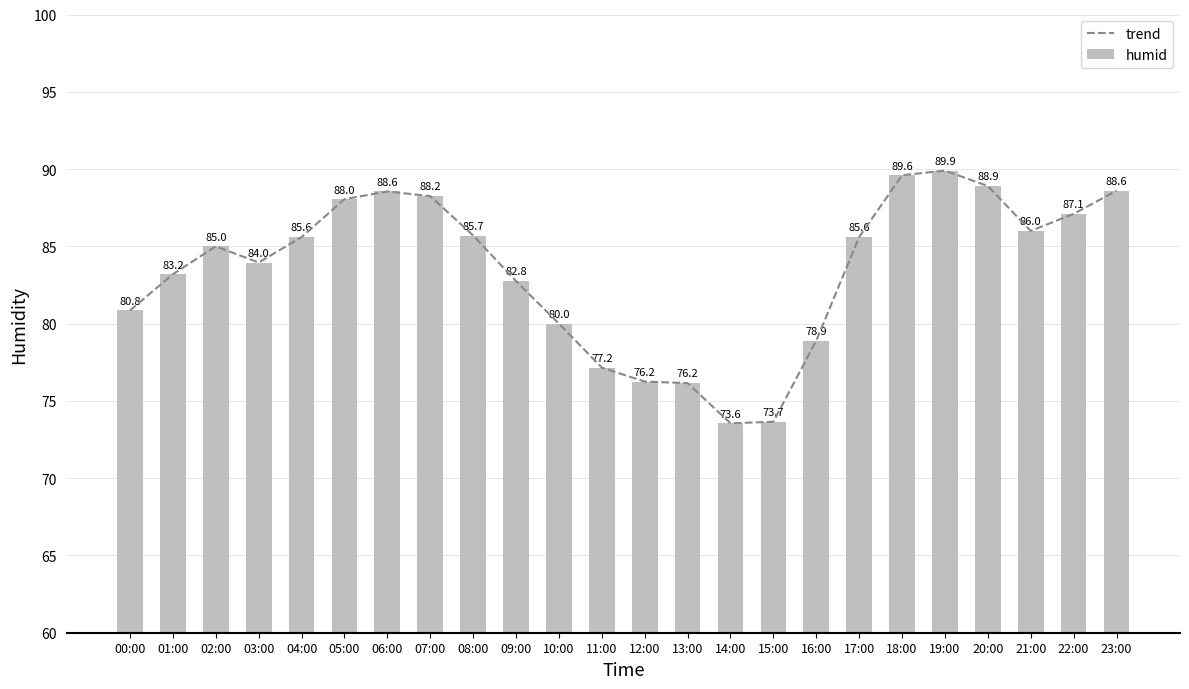

List the labels in order of humid value, largest first.

19:00, 18:00, 20:00, 23:00, 06:00, 07:00, 05:00, 22:00, 21:00, 08:00, 04:00, 17:00, 02:00, 03:00, 01:00, 09:00, 00:00, 10:00, 16:00, 11:00, 12:00, 13:00, 15:00, 14:00